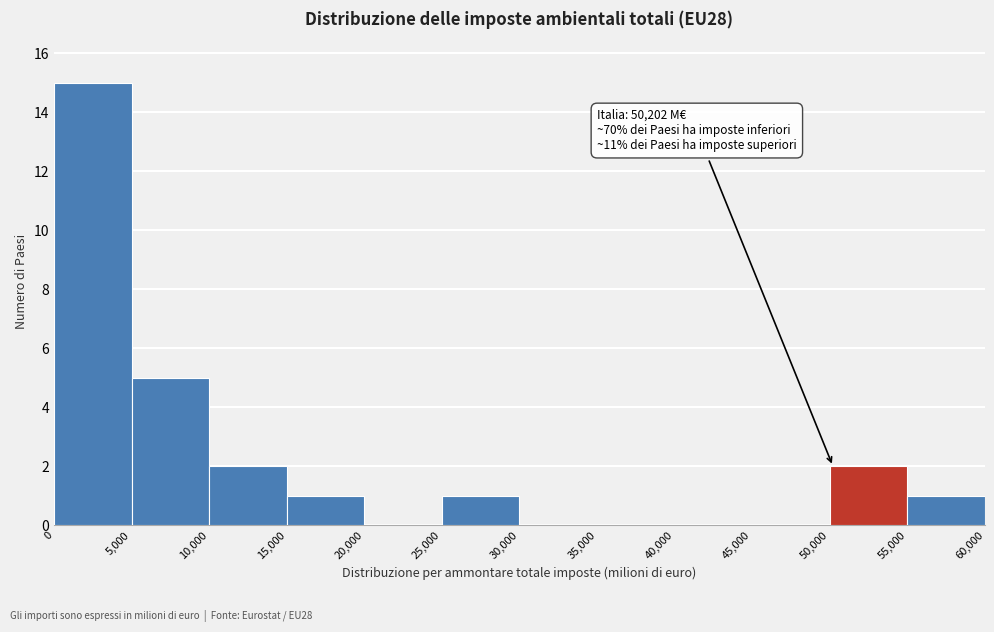

Over which range of the x-axis is the bar tallest?

0 to 5,000